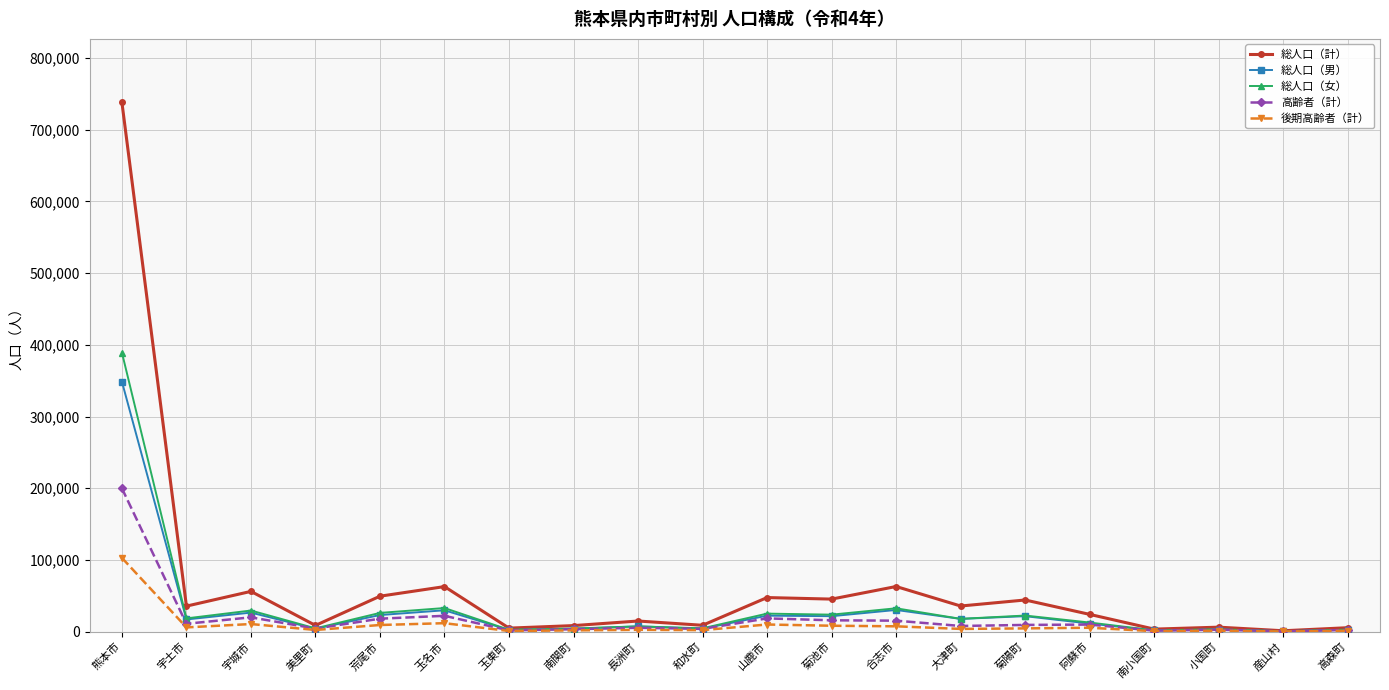

What are all the series names shown in the legend?

総人口（計）, 総人口（男）, 総人口（女）, 高齢者（計）, 後期高齢者（計）